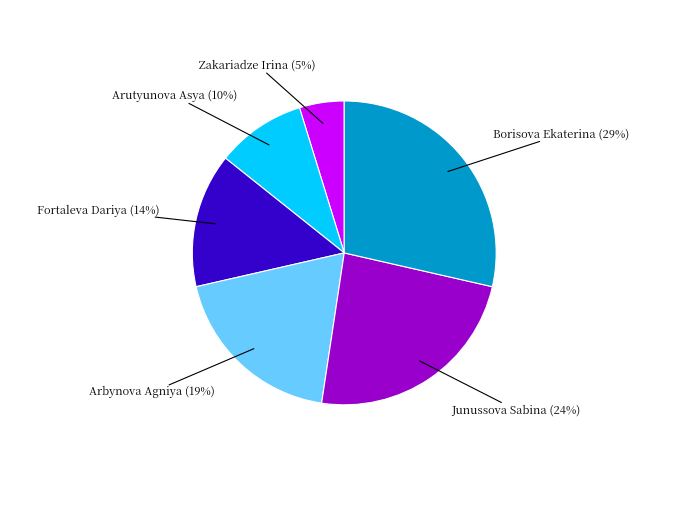

To the nearest percent, what is the difference between the largest and smallest slice percentages?

24%